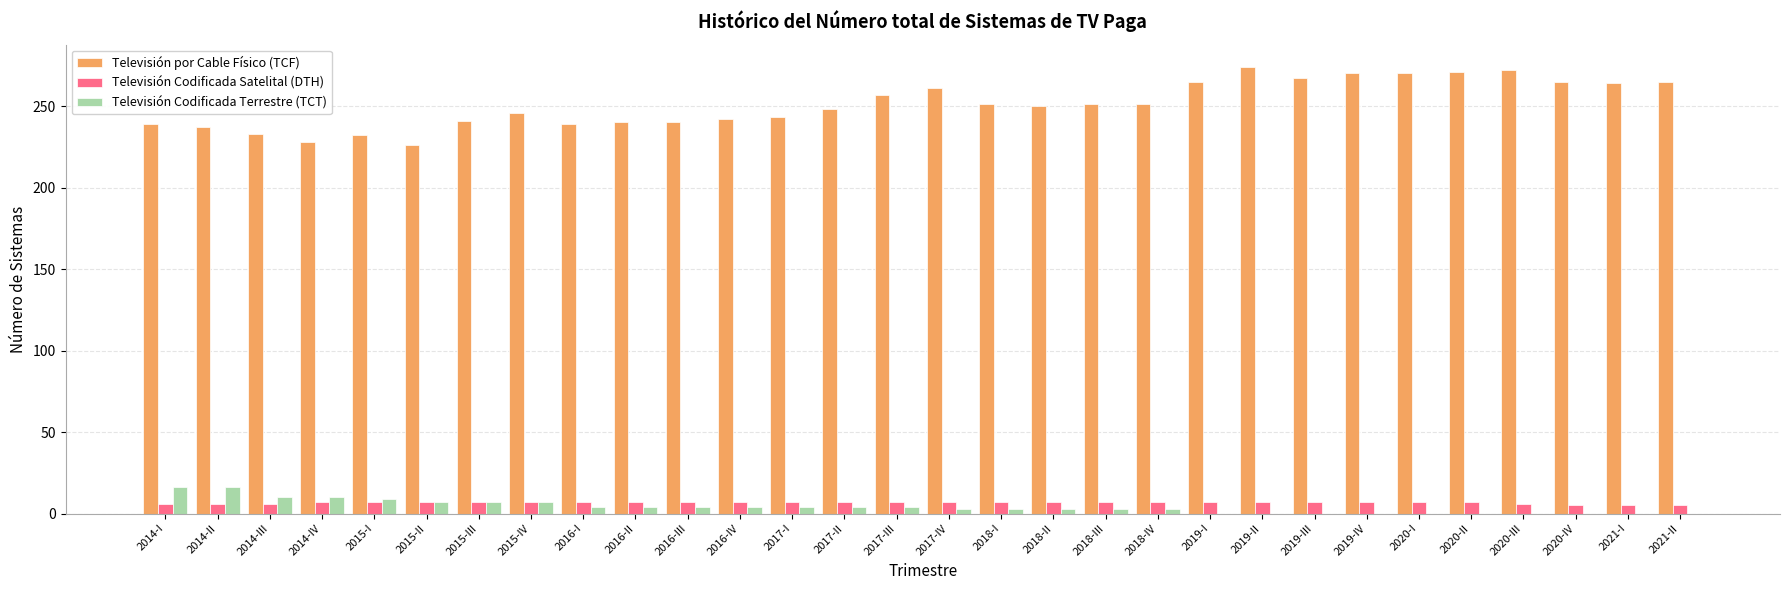

Is the value of Televisión por Cable Físico (TCF) at 2015-II greater than the value of Televisión Codificada Satelital (DTH) at 2014-III?

Yes